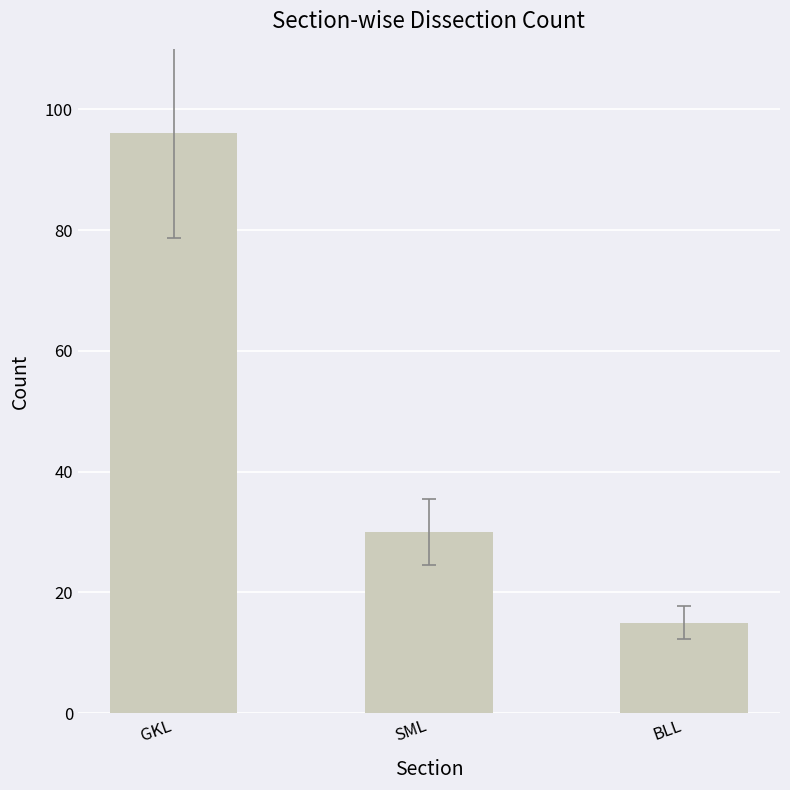

Rank the categories by value from lowest to highest.

BLL, SML, GKL